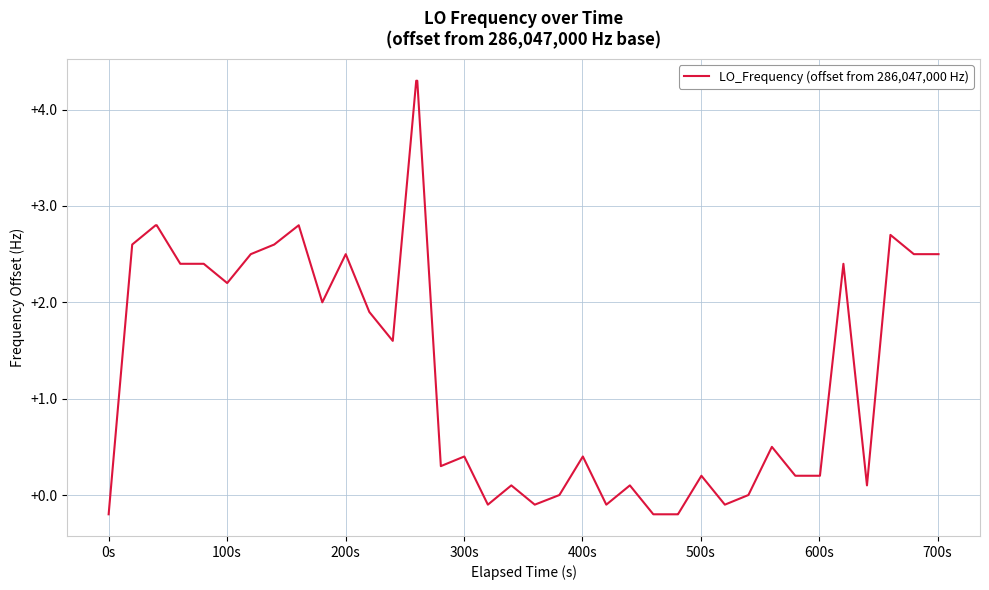

What is the difference between the maximum and minimum values?

4.5